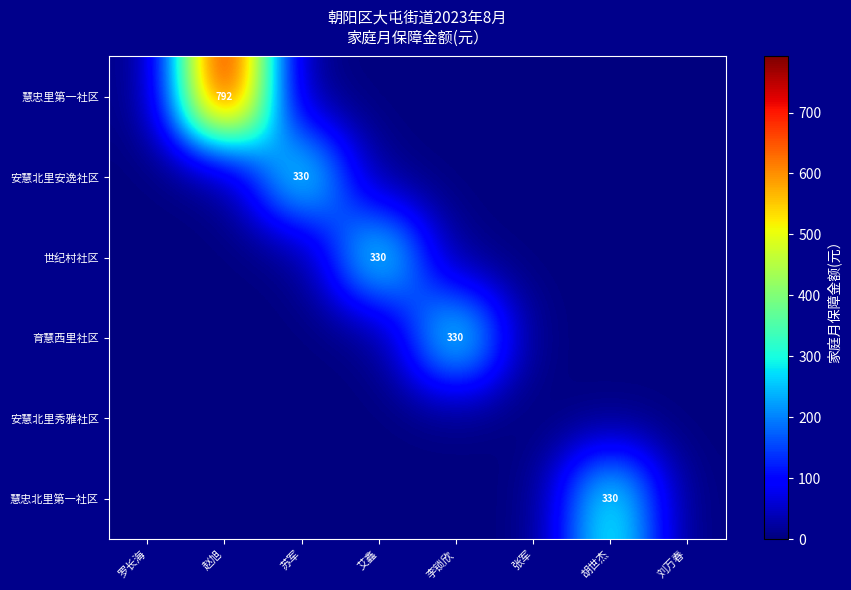

What is the highest value of the 安慧北里安逸社区 series?

330